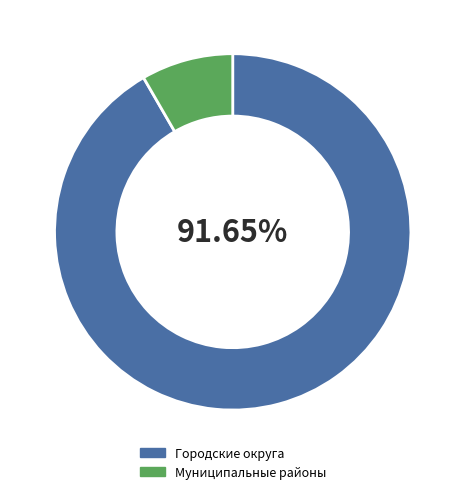

Approximately how many times larger is the value at Городские округа compared to Муниципальные районы?

11.0